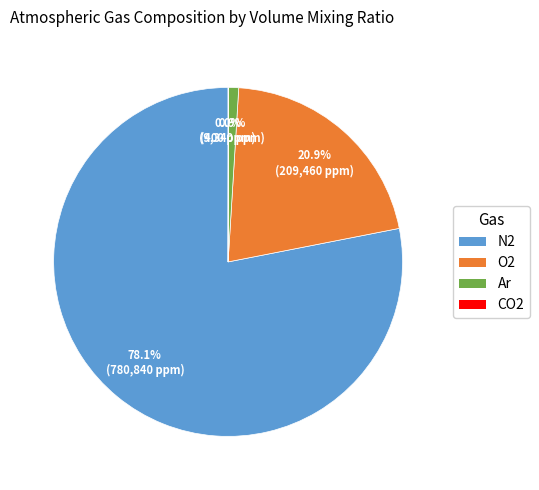

What is the largest slice in the pie chart?

N2